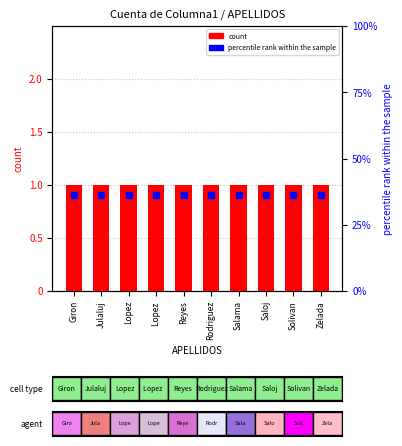

Which series has the largest total across all categories?

percentile rank within the sample